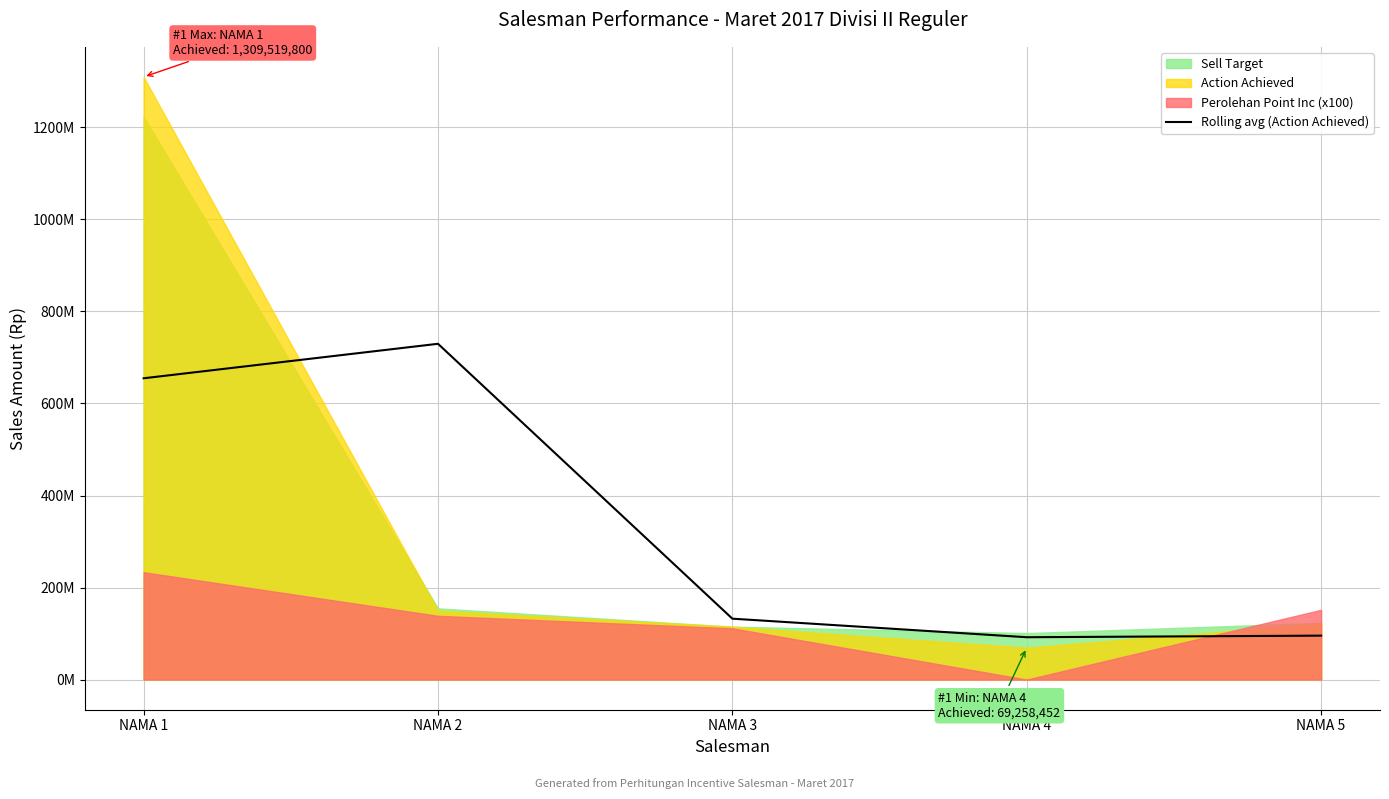

What is the value of the 2nd point from the left?

729694874.0